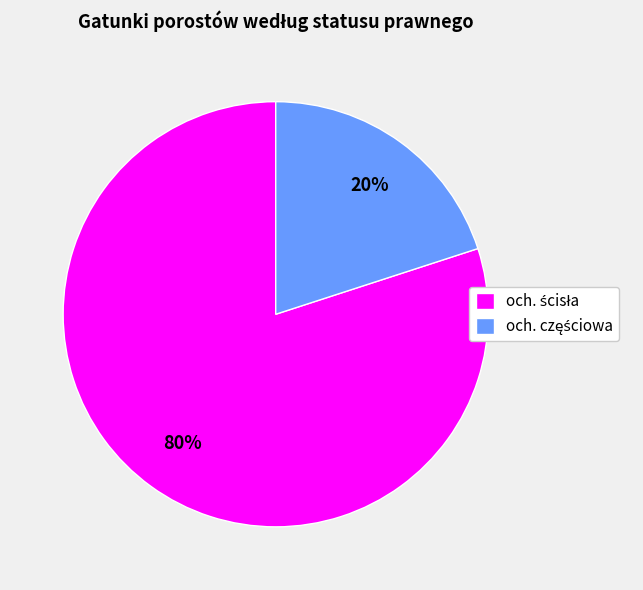

To the nearest percent, what is the average slice percentage?

50%